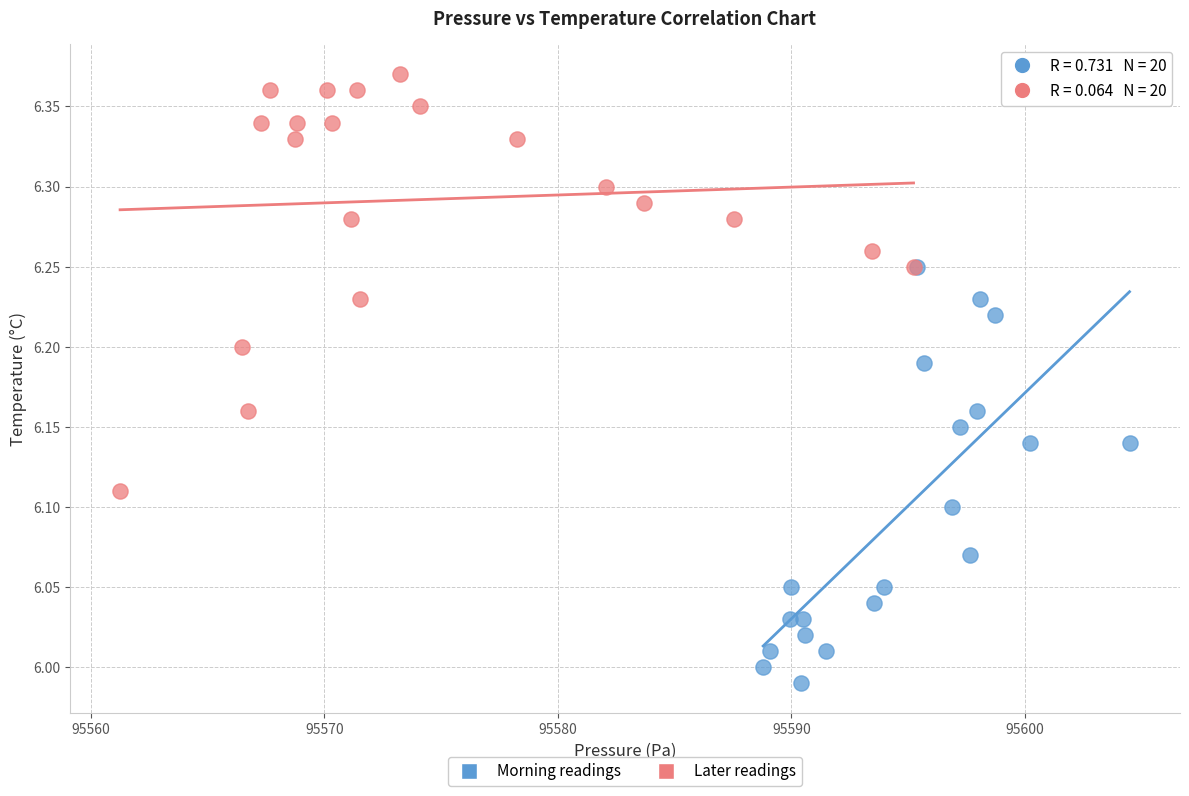

Which series contains the highest Y value?

Later readings